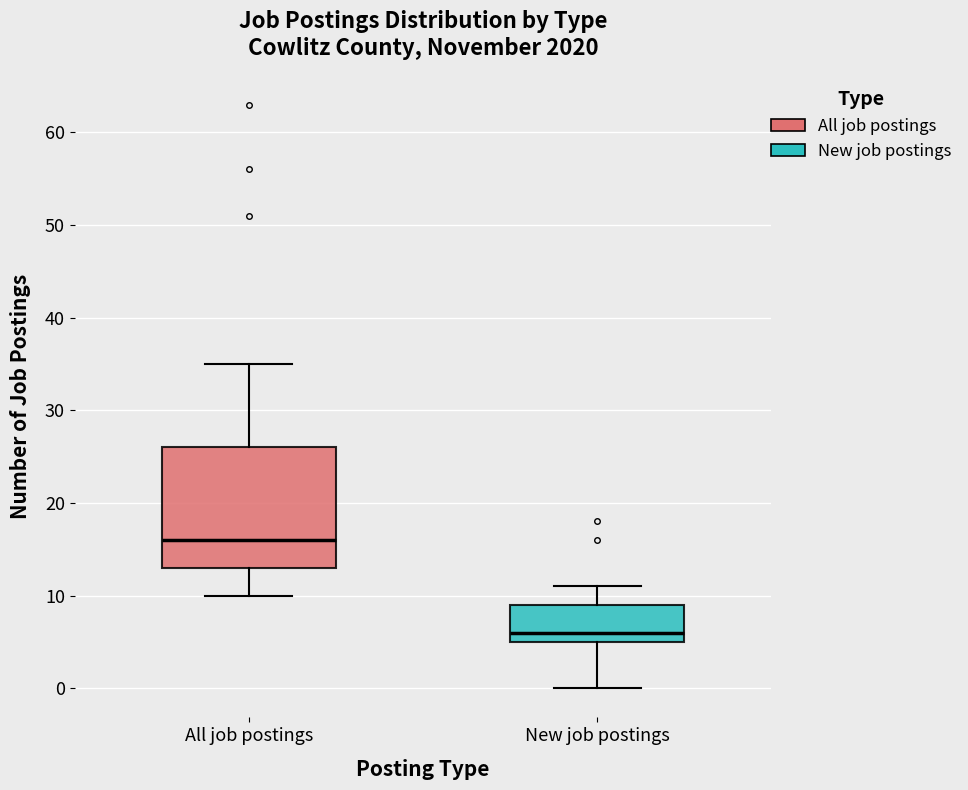

Reading left to right, read every box against the y-axis: the position of its median line, the range the box covers, and the ends of its whiskers. The values are not printed on the chart, so give them approximately, as read against the axis.

All job postings: median 16, box 13 to 26, whiskers 10 to 35
New job postings: median 6, box 5 to 9, whiskers 0 to 11